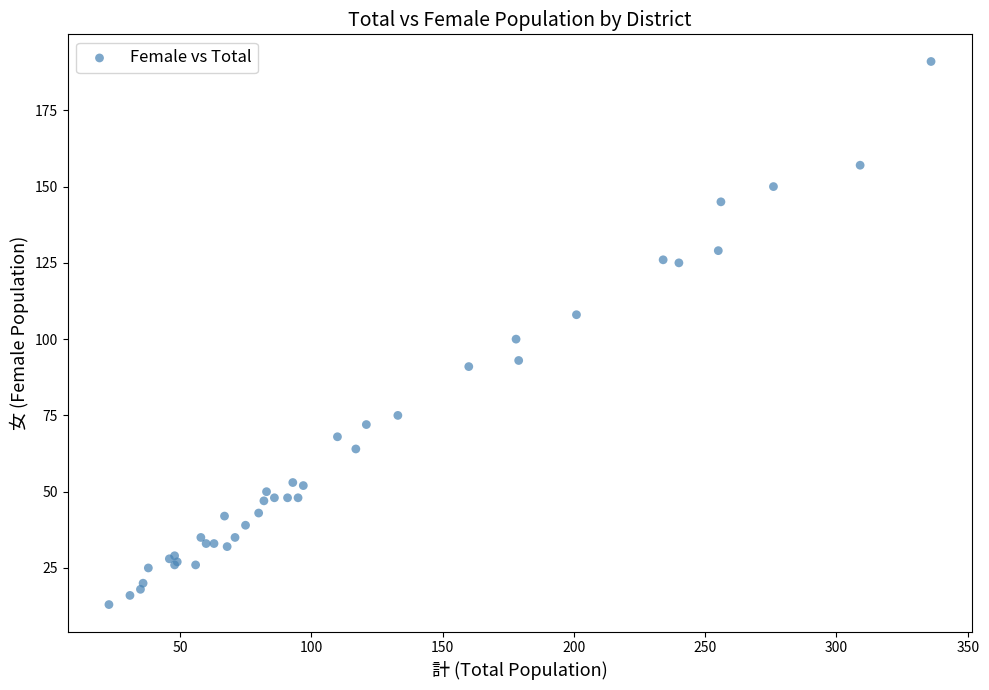

What Y value in the scatter plot is closest to 102?

100